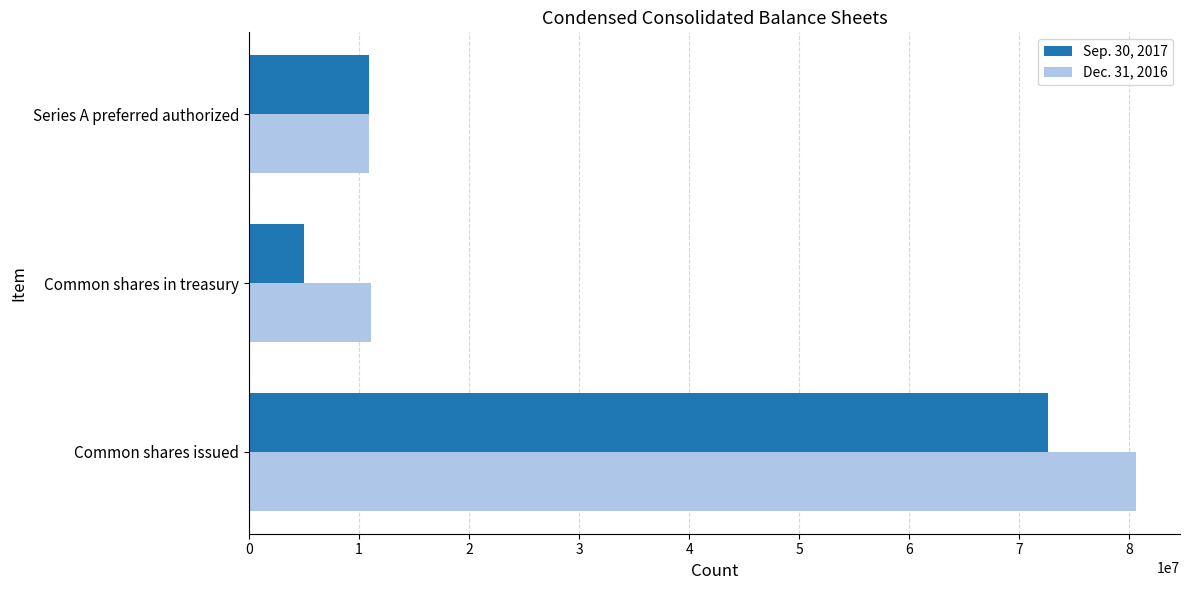

Where is Dec. 31, 2016 nearest to the value 45729770?

Common shares in treasury